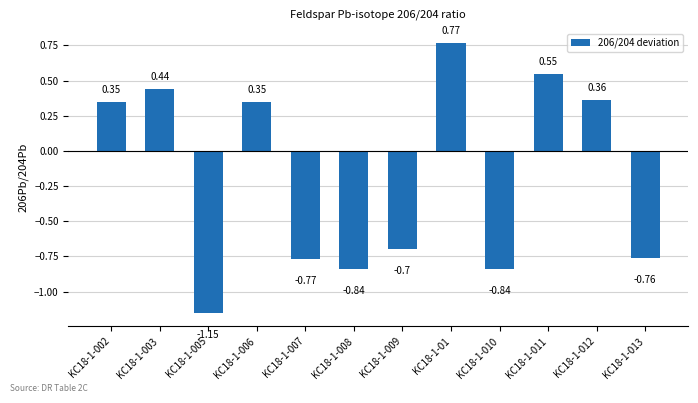

What is the difference between the values at KC18-1-005 and KC18-1-012?

1.5